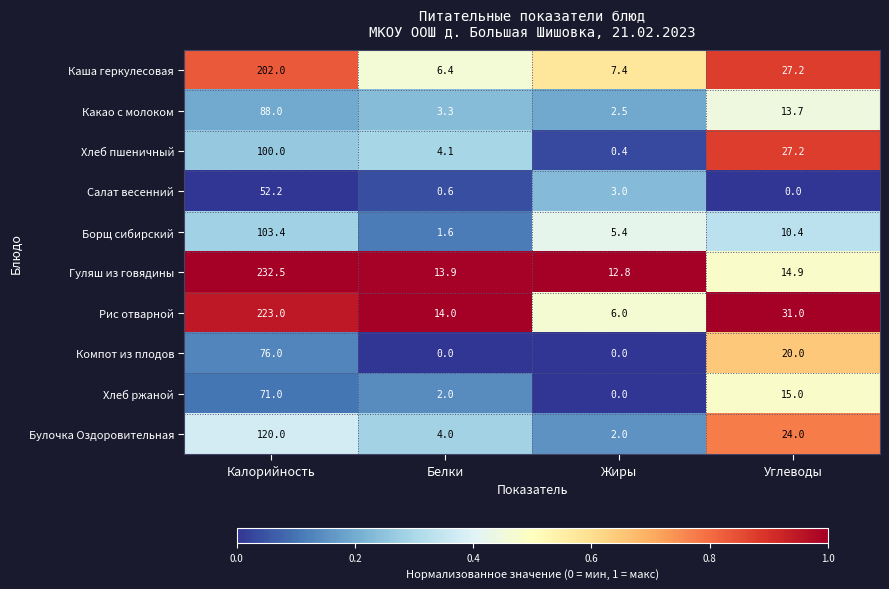

What is the sum of the Хлеб пшеничный values at Белки and Углеводы?

31.3